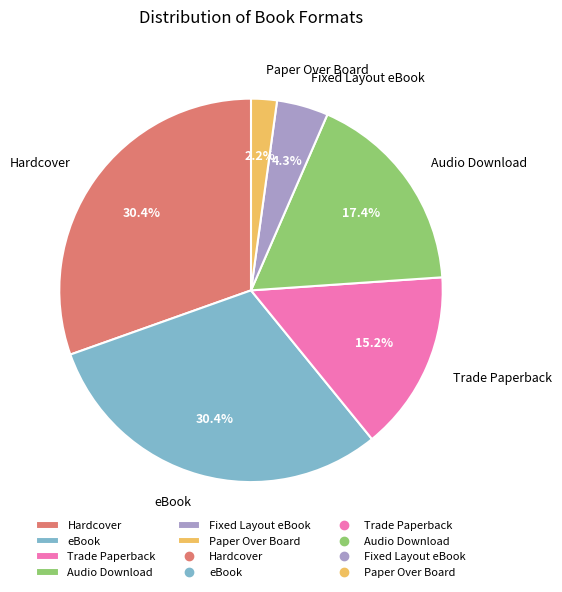

What is the smallest slice in the pie chart?

Paper Over Board